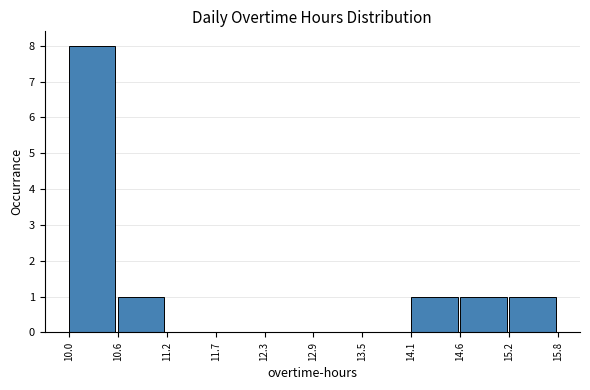

What is the height of the bar covering 10.6 to 11.2 on the x-axis? The values are not printed on the chart, so give them approximately, as read against the axis.

1